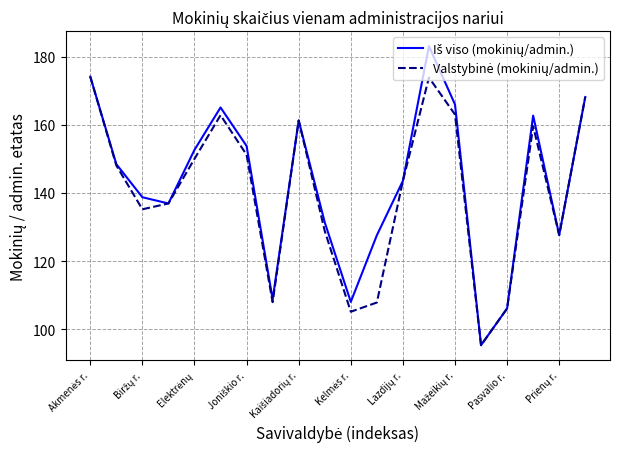

How many series are shown in this chart?

2